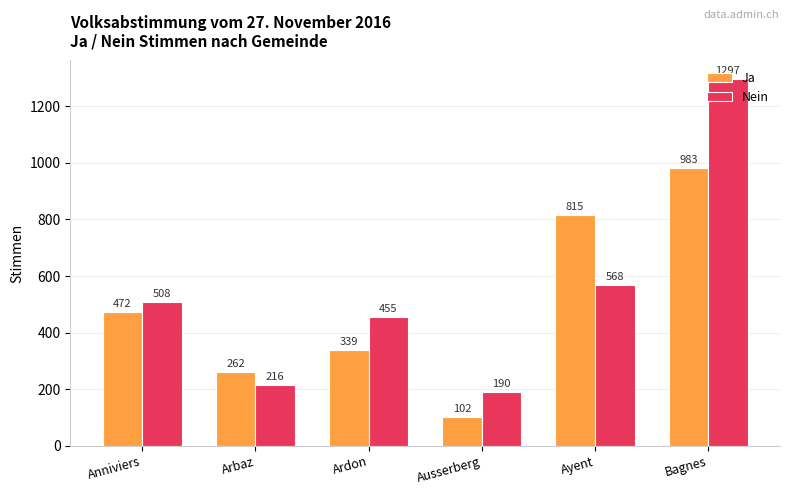

True or false: Ja has a value of 199 at Ayent.

False